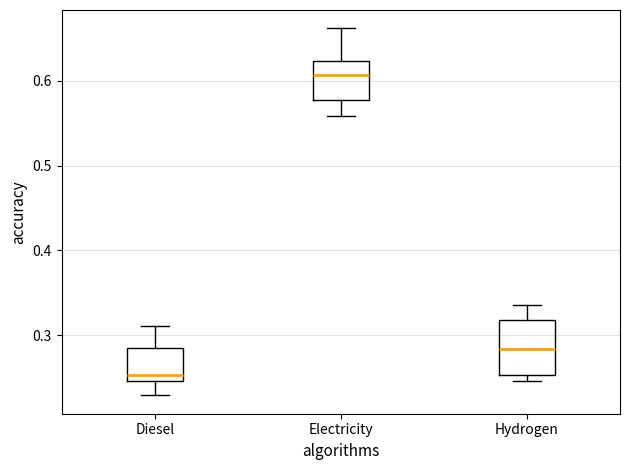

Reading left to right, transcribe this box plot: for each box, give where its median line is, the range the box spans, and where its two whiskers end, as read against the y-axis. The values are not printed on the chart, so give them approximately, as read against the axis.

Diesel: median 0.25 (just above the box's lower edge), box 0.25 to 0.28, whiskers 0.23 to 0.31
Electricity: median 0.61, box 0.58 to 0.62, whiskers 0.56 to 0.66
Hydrogen: median 0.28, box 0.25 to 0.32, whiskers 0.25 (just below the box's lower edge) to 0.34